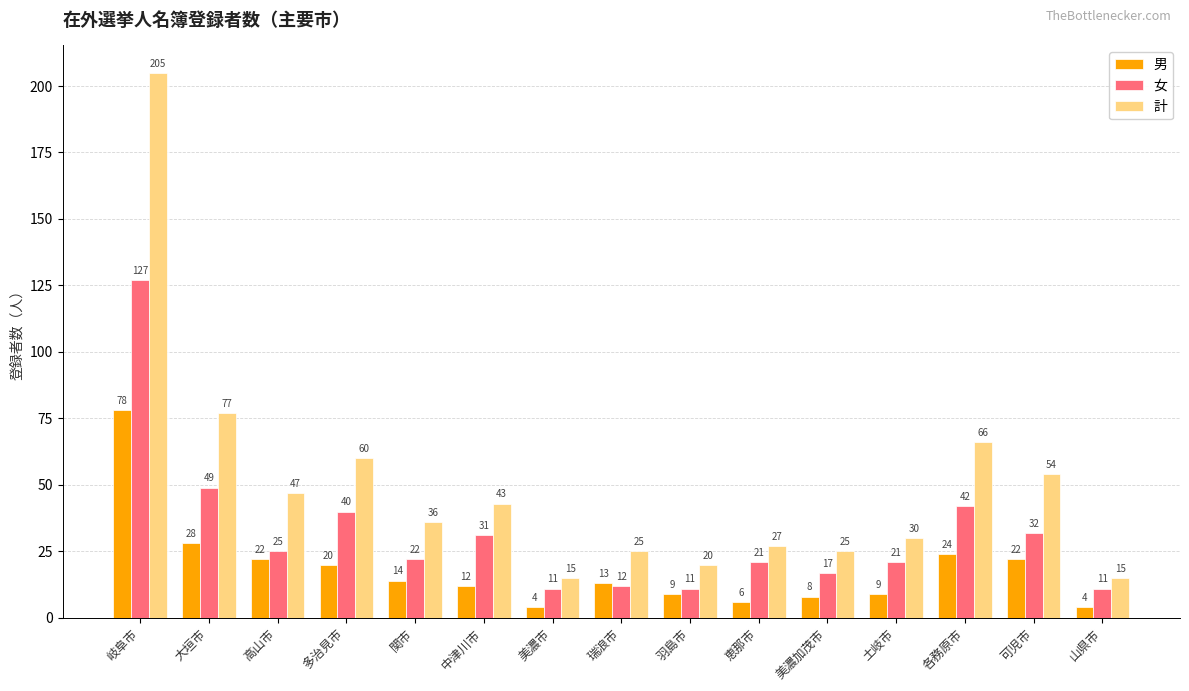

Reading left to right, extract all data points from this chart.

男: 岐阜市=78	大垣市=28	高山市=22	多治見市=20	関市=14	中津川市=12	美濃市=4	瑞浪市=13	羽島市=9	恵那市=6	美濃加茂市=8	土岐市=9	各務原市=24	可児市=22	山県市=4
女: 岐阜市=127	大垣市=49	高山市=25	多治見市=40	関市=22	中津川市=31	美濃市=11	瑞浪市=12	羽島市=11	恵那市=21	美濃加茂市=17	土岐市=21	各務原市=42	可児市=32	山県市=11
計: 岐阜市=205	大垣市=77	高山市=47	多治見市=60	関市=36	中津川市=43	美濃市=15	瑞浪市=25	羽島市=20	恵那市=27	美濃加茂市=25	土岐市=30	各務原市=66	可児市=54	山県市=15